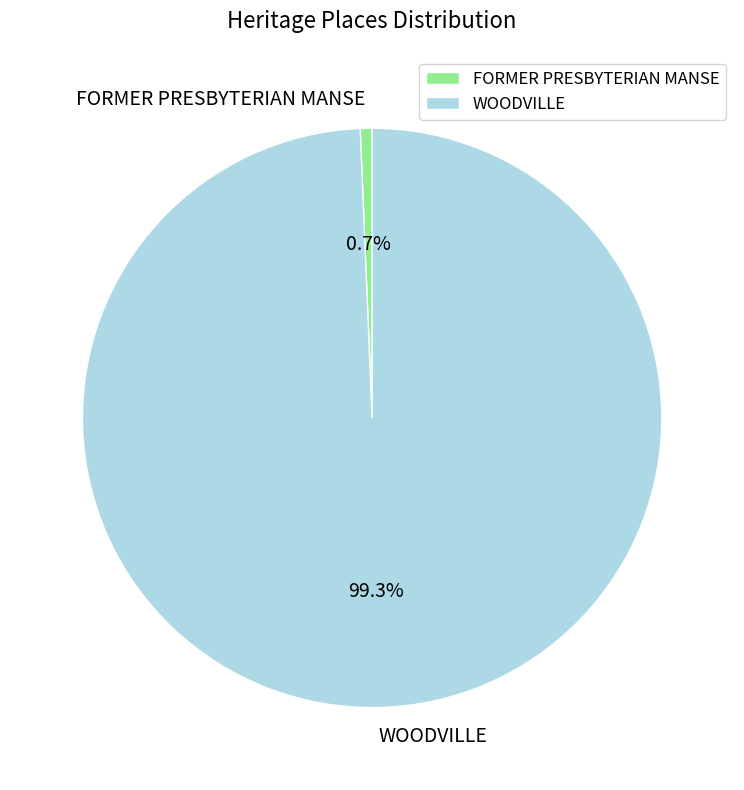

To the nearest percent, what is the average slice percentage?

50%